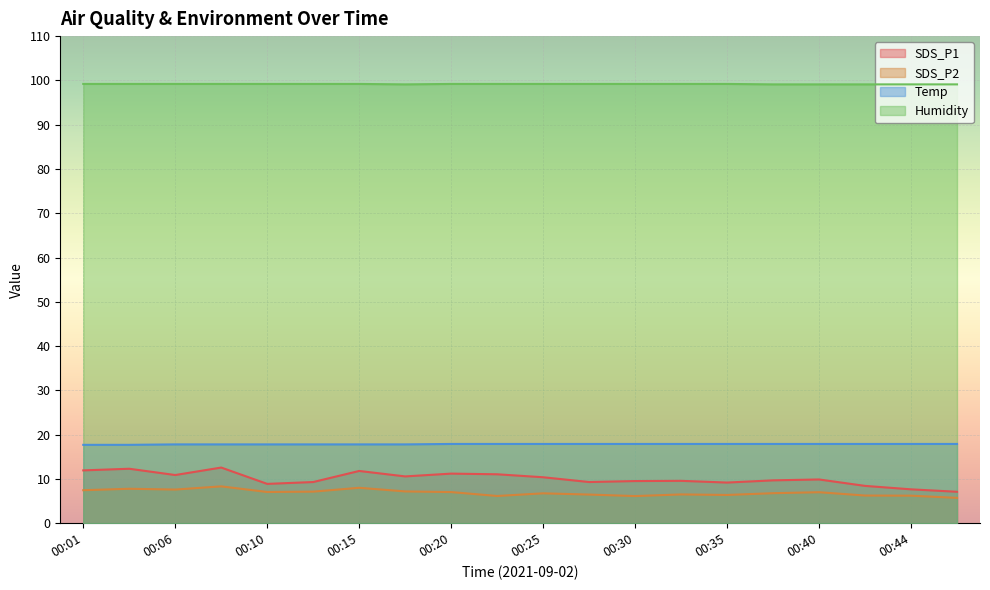

Which series changed the most between 00:23 and 00:27?

SDS_P1